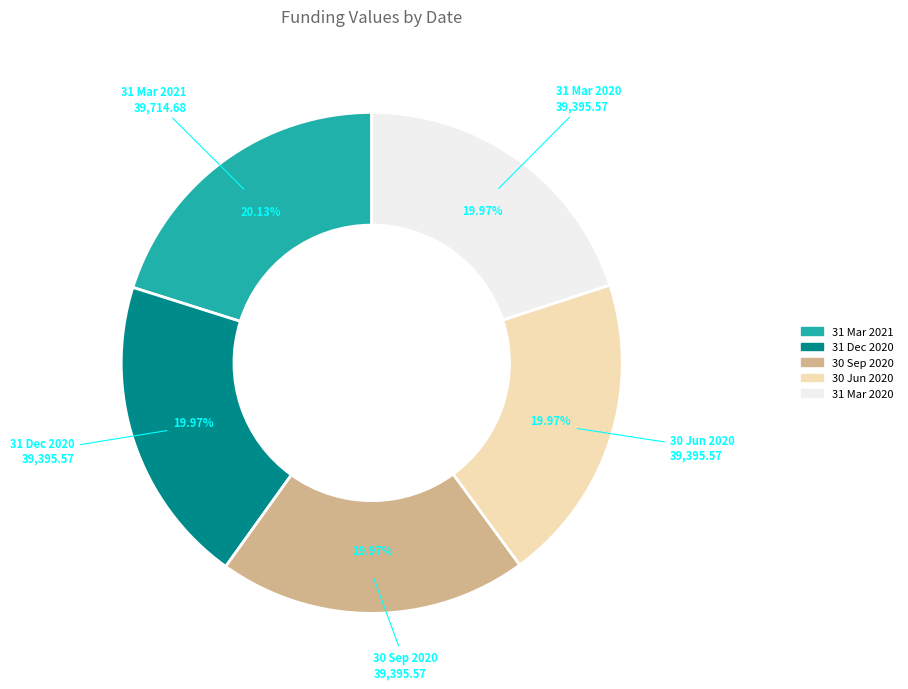

Do 30 Sep 2020 and 30 Jun 2020 together represent more than half of the pie?

No